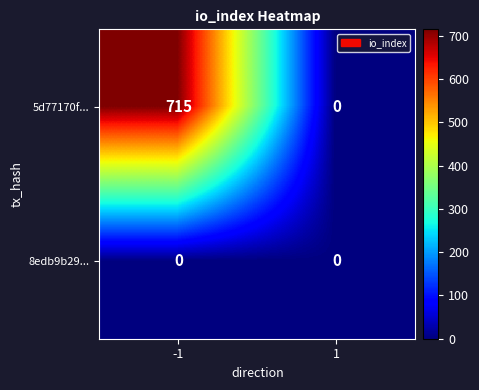

Reading left to right, list all the values displayed in this chart.

5d77170f...: -1=715	1=0
8edb9b29...: -1=0	1=0